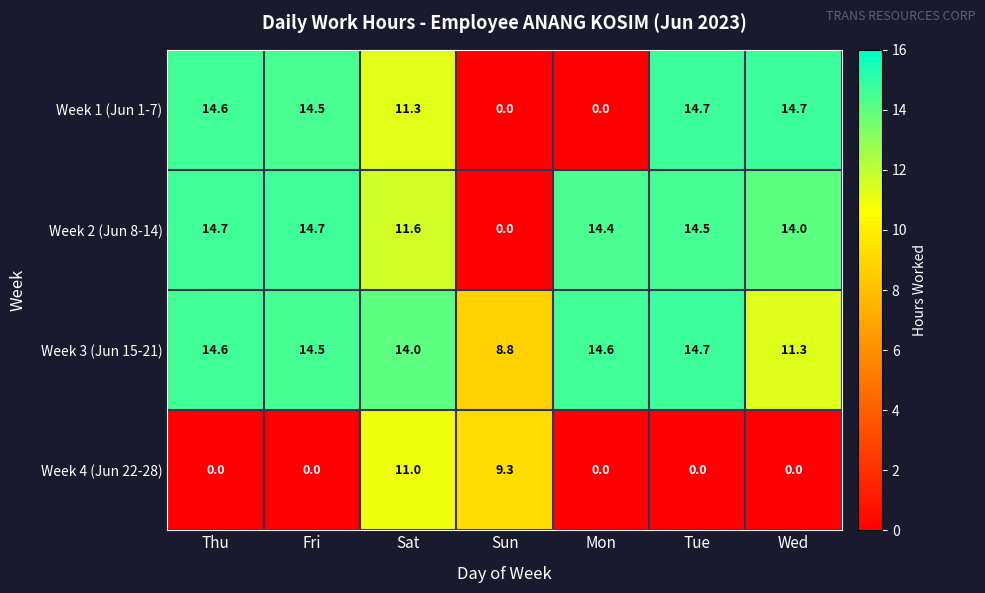

At which category is the sum across all series the highest?

Sat